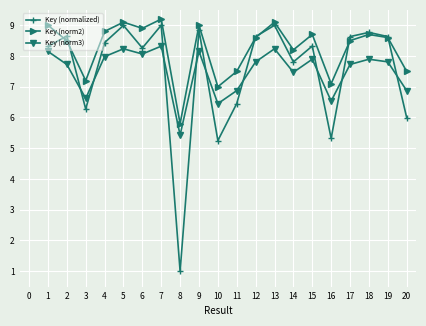

Is it true that Key (normalized) equals 2.0 at 12?

False